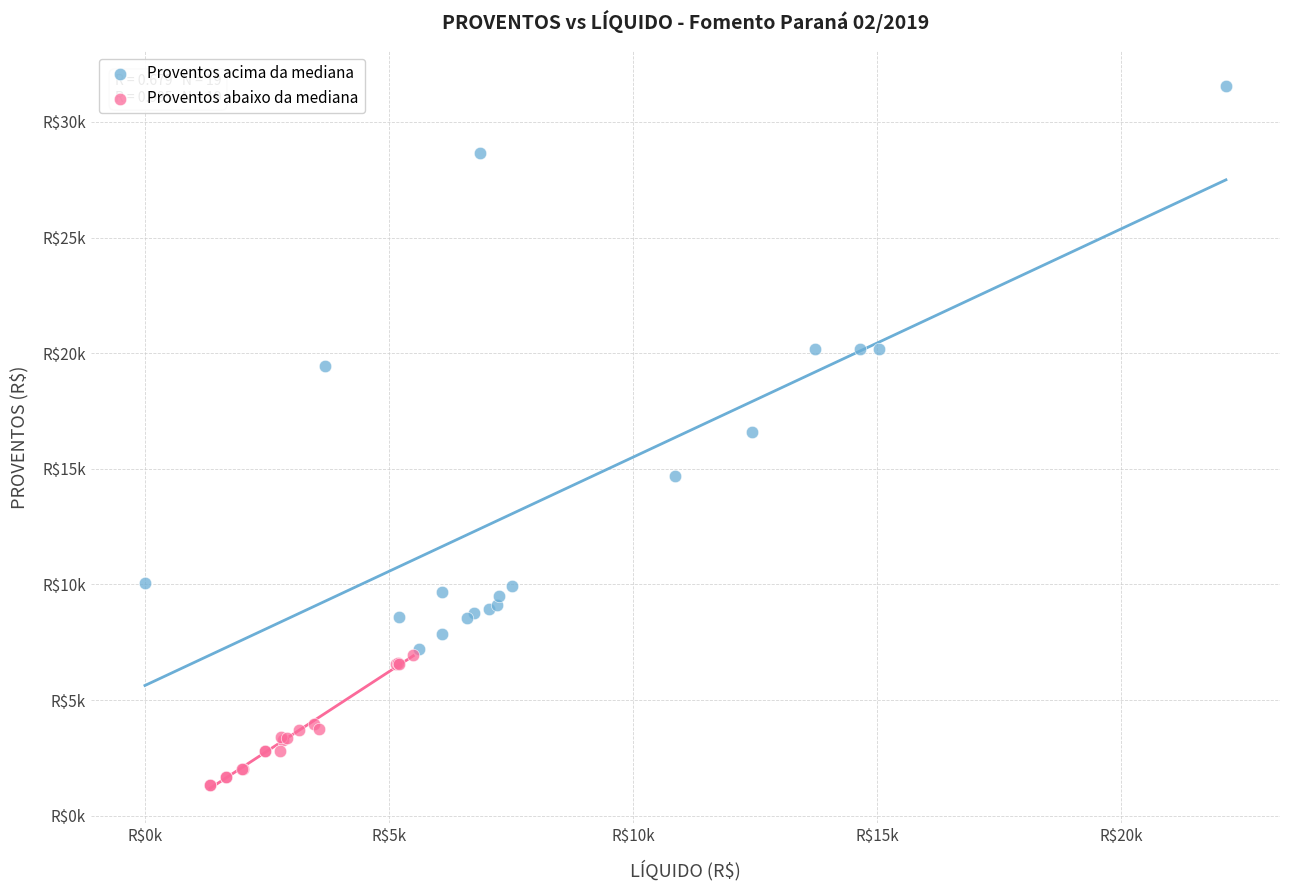

Which series reaches the minimum Y coordinate?

Proventos abaixo da mediana